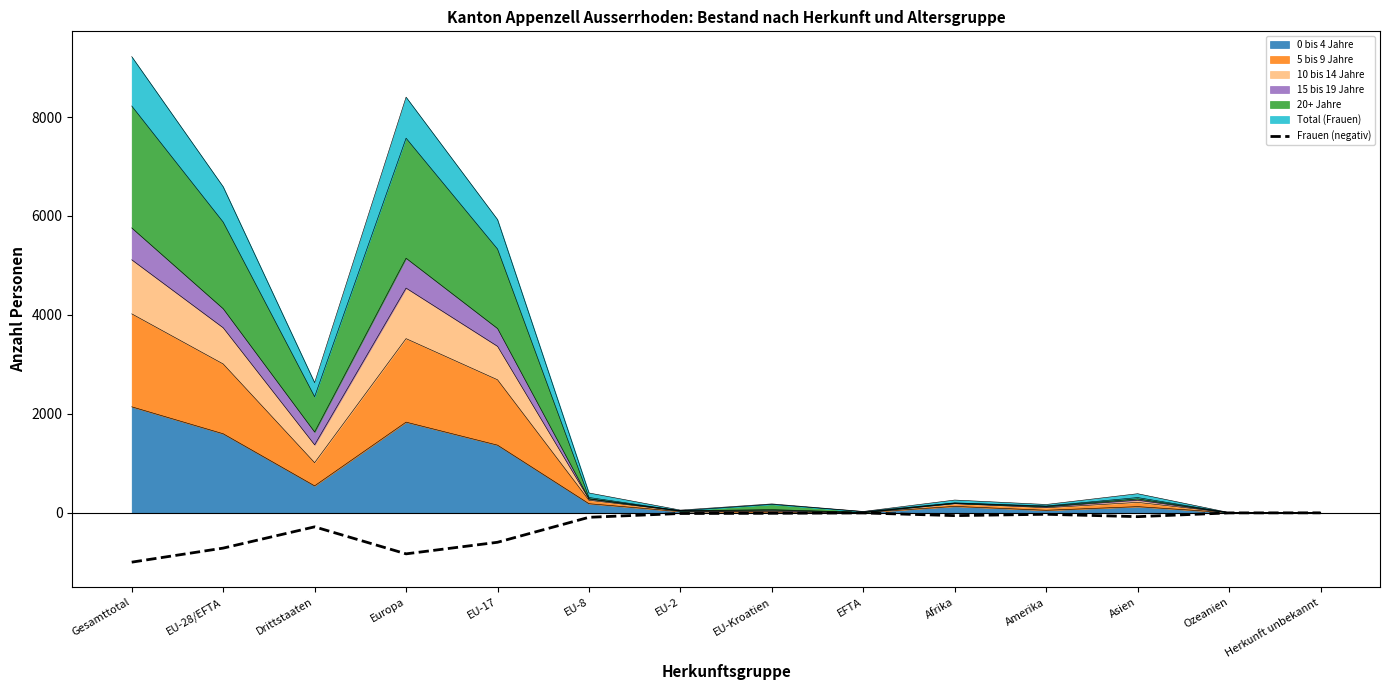

What is the sum of all values?

-3708